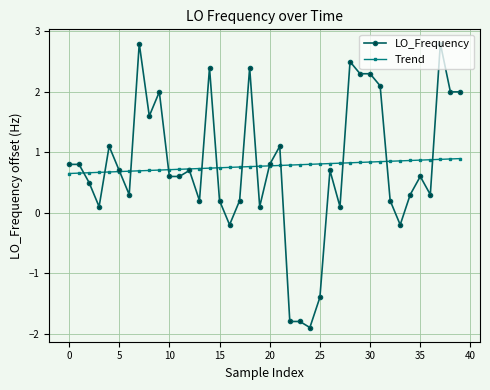

True or false: LO_Frequency has more than 0 points higher than both neighbors.

True